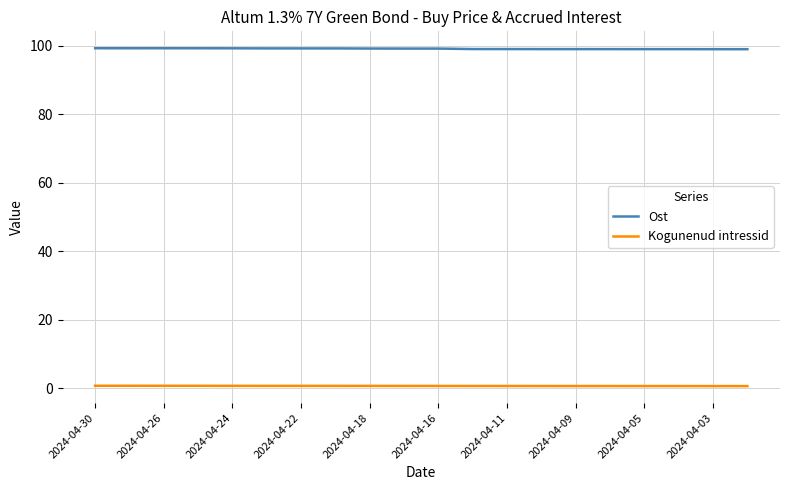

Which series has the largest total across all categories?

Ost